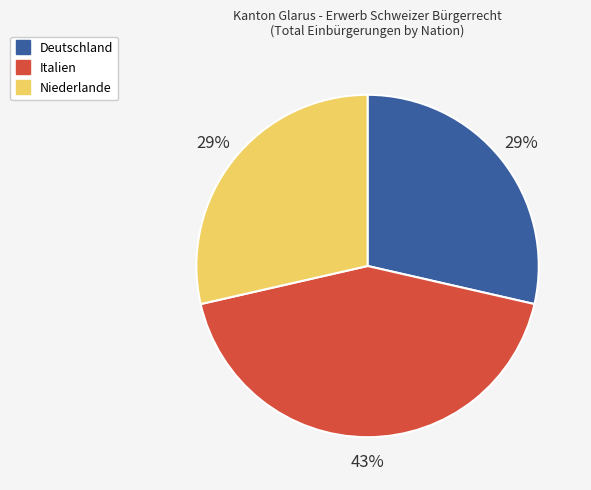

What is the largest slice in the pie chart?

Italien